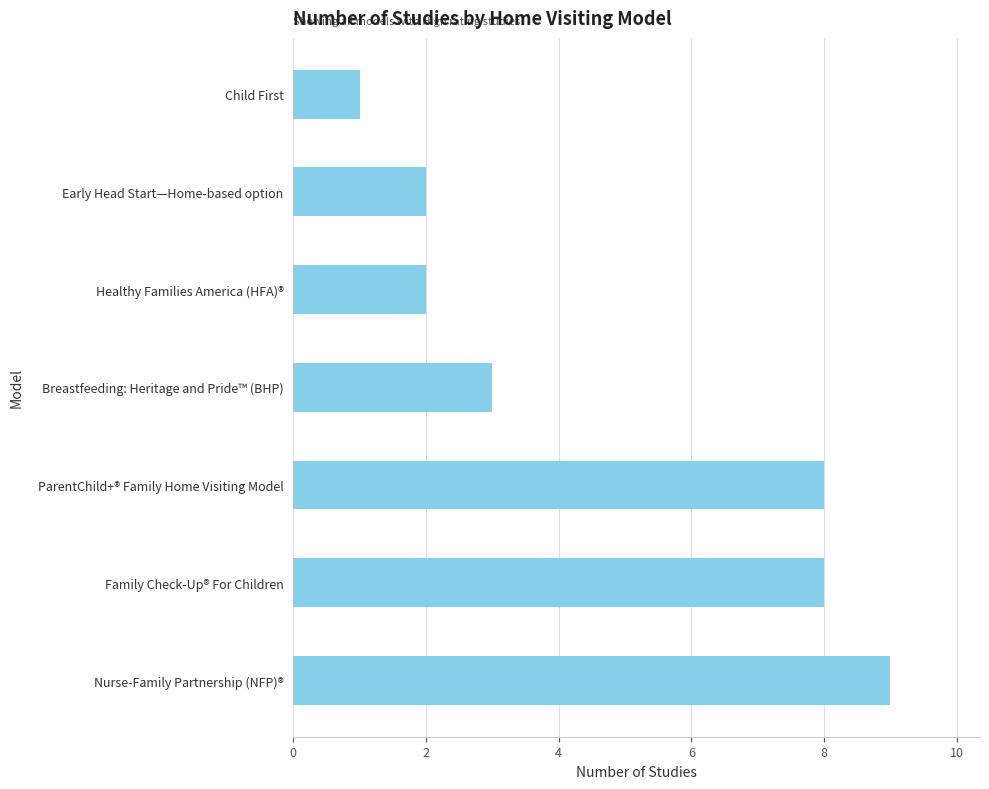

What is the smallest value displayed?

1